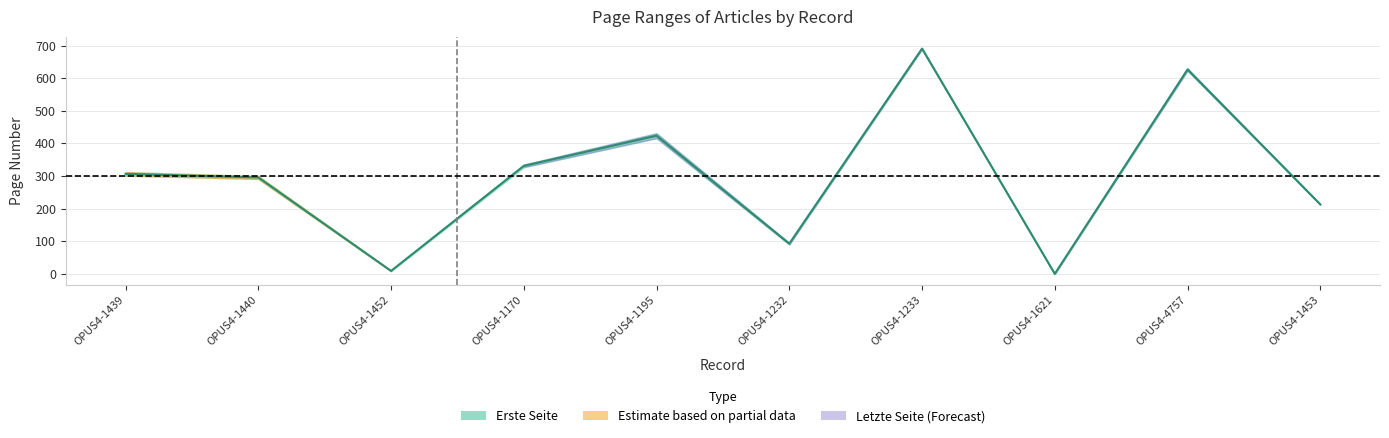

Where is the first local maximum?

OPUS4-1195